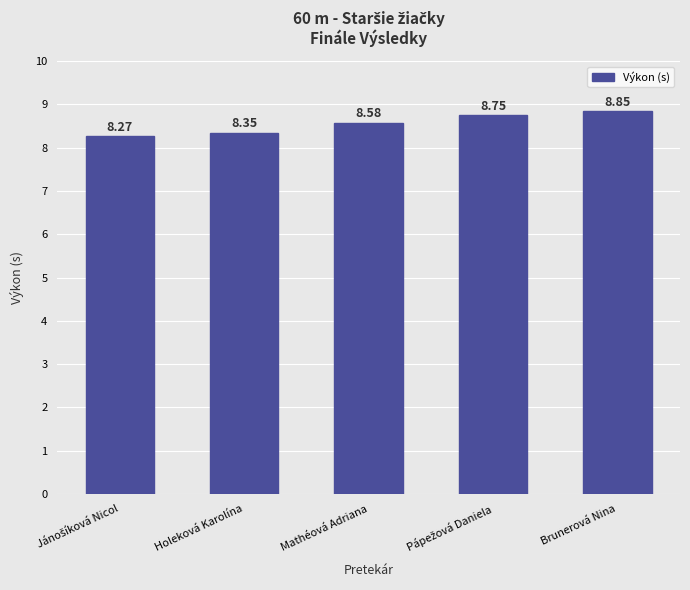

Which category has the highest value across all series?

Brunerová Nina